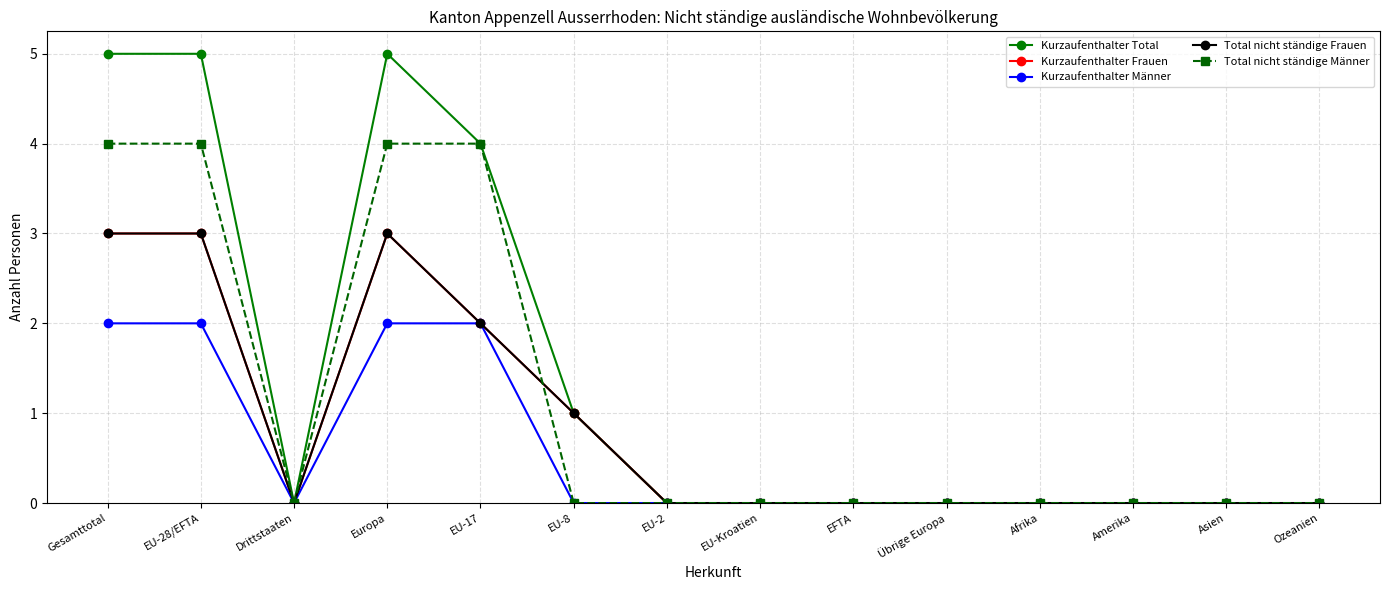

In Kurzaufenthalter Total, how many points are higher than both neighbors (excluding endpoints)?

1